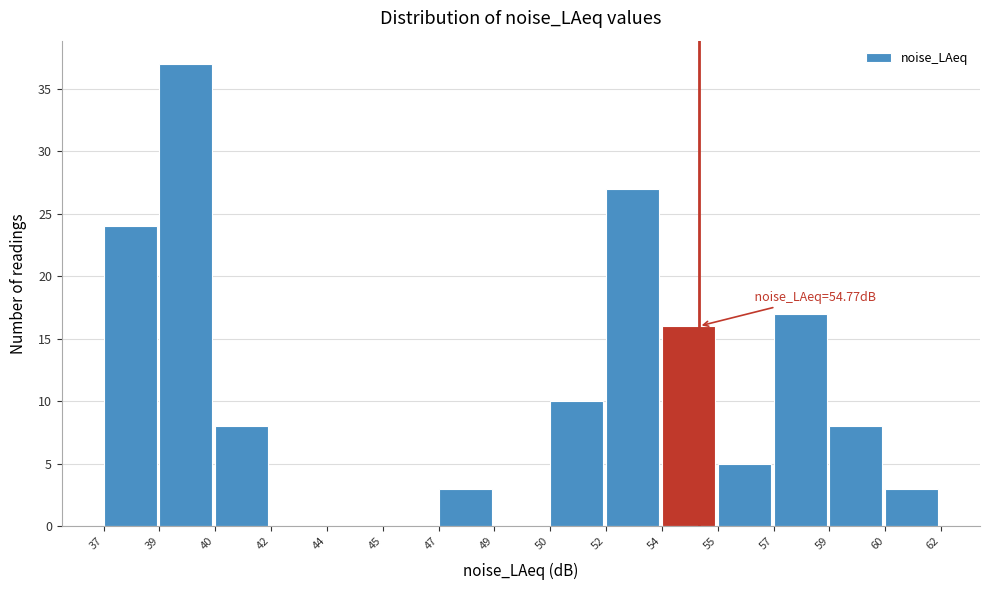

Reading left to right, extract all data points from this chart.

37=24	39=37	40=8	42=0	44=0	45=0	47=3	49=0	50=10	52=27	54=16	55=5	57=17	59=8	60=3